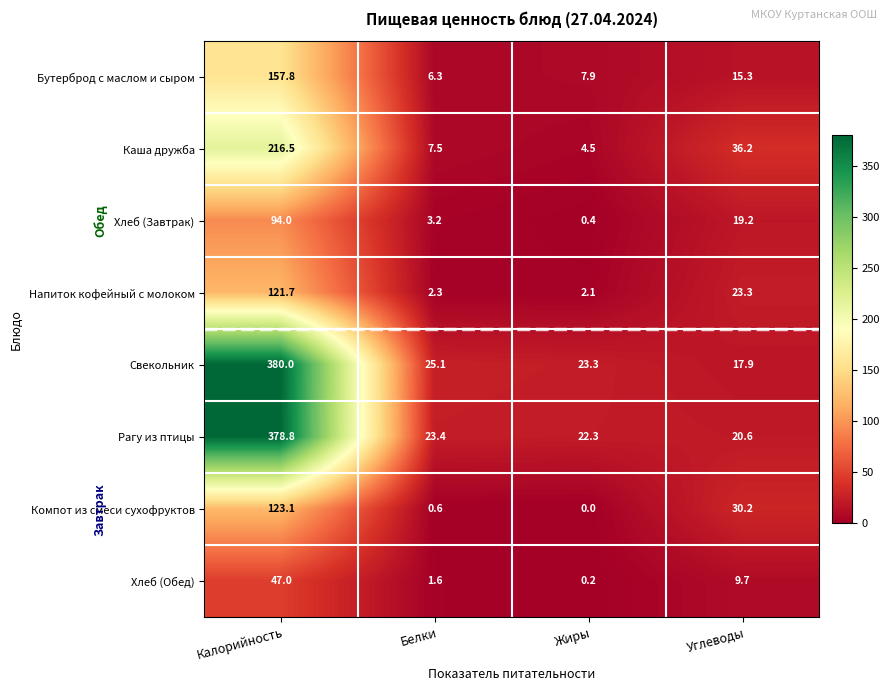

At which category does the chart reach its peak across all series?

Калорийность